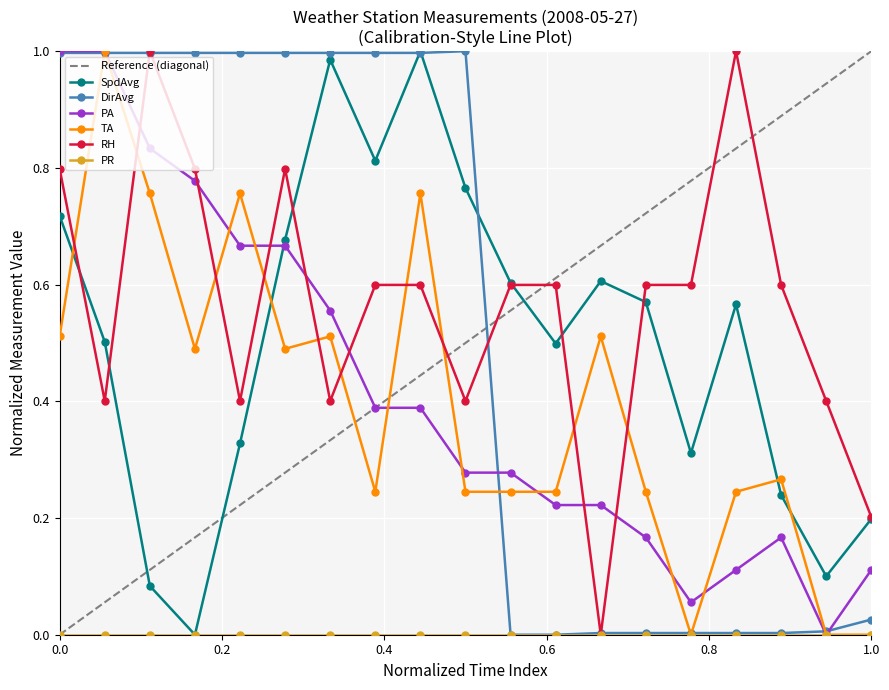

True or false: RH and DirAvg intersect in this chart.

True